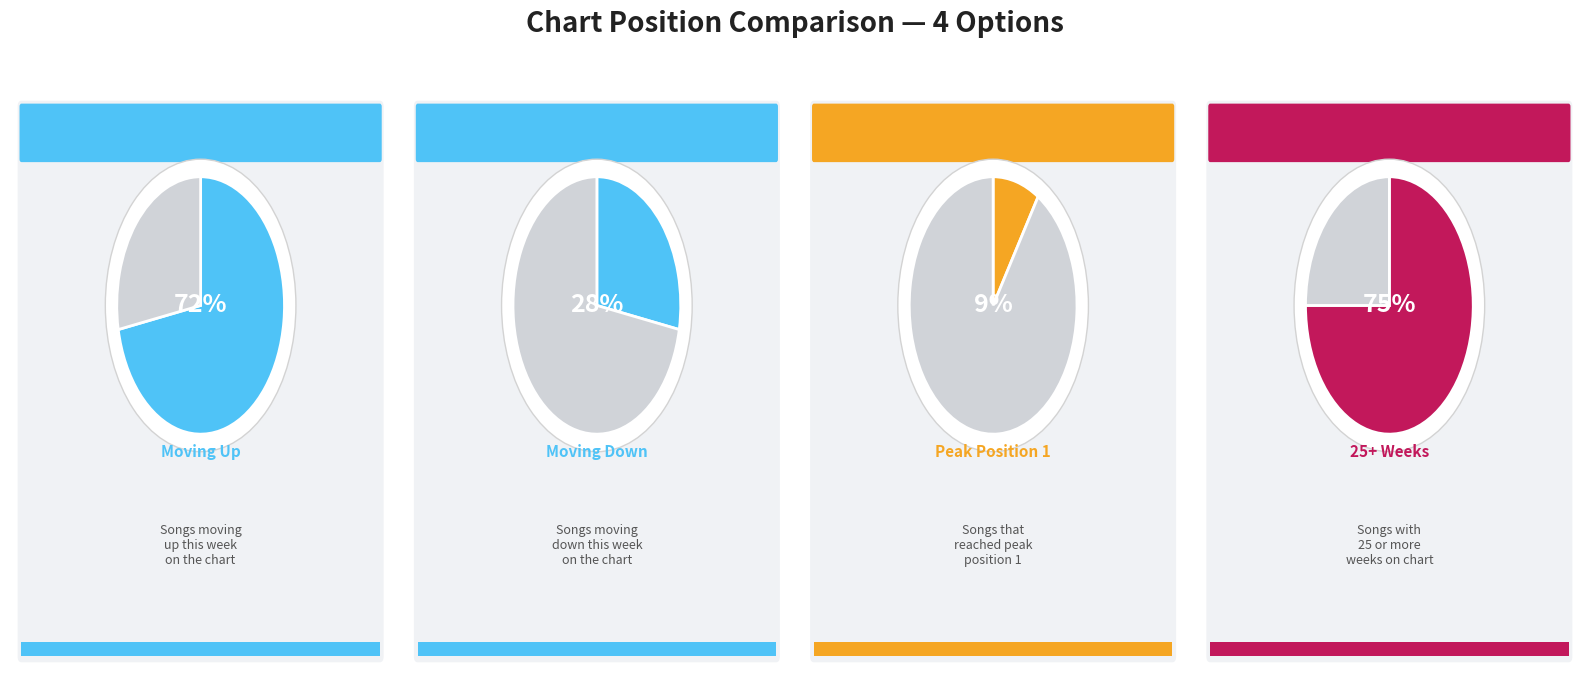

True or false: down accounts for 28% of the total.

True